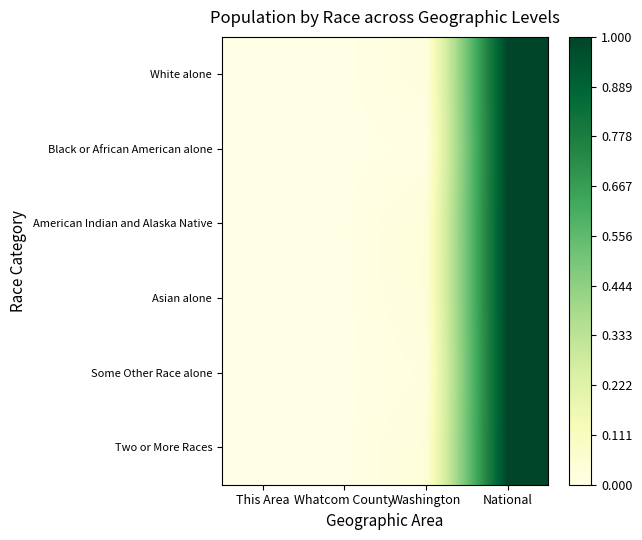

At how many categories does at least one series exceed 0?

3